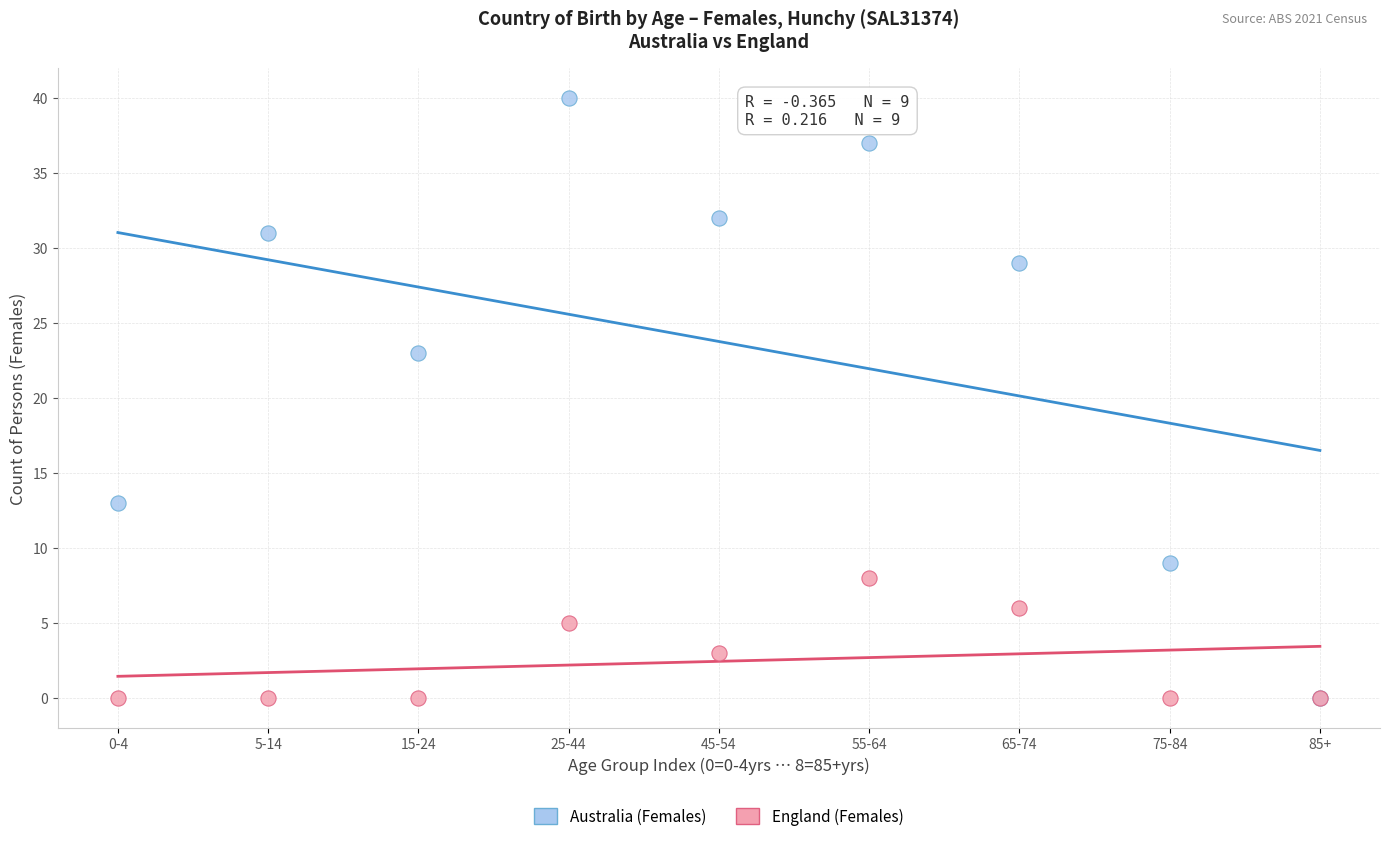

Across all series, what Y value is closest to 20?

23